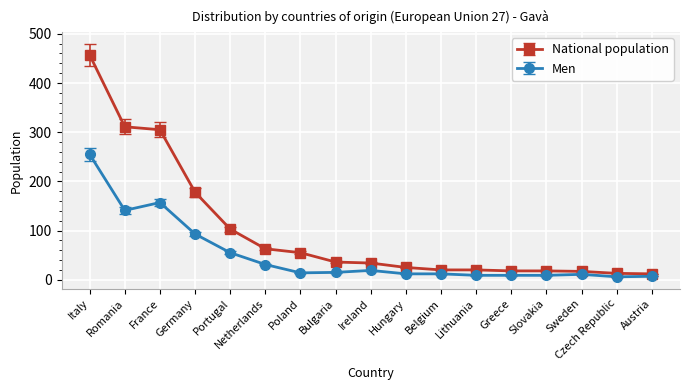

Which series has the widest spread of values?

National population